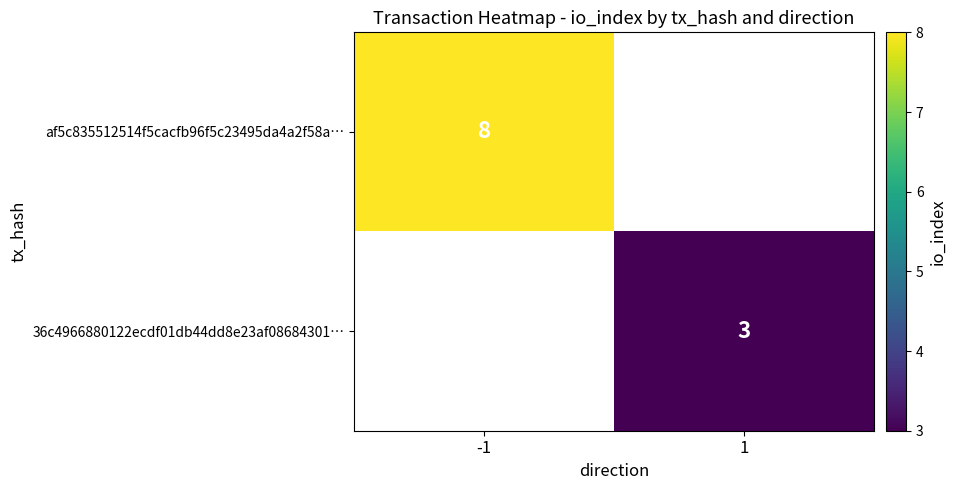

The value of 36c4966880122ecdf01db44dd8e23af08684301… at 1 is 3. True or false?

True